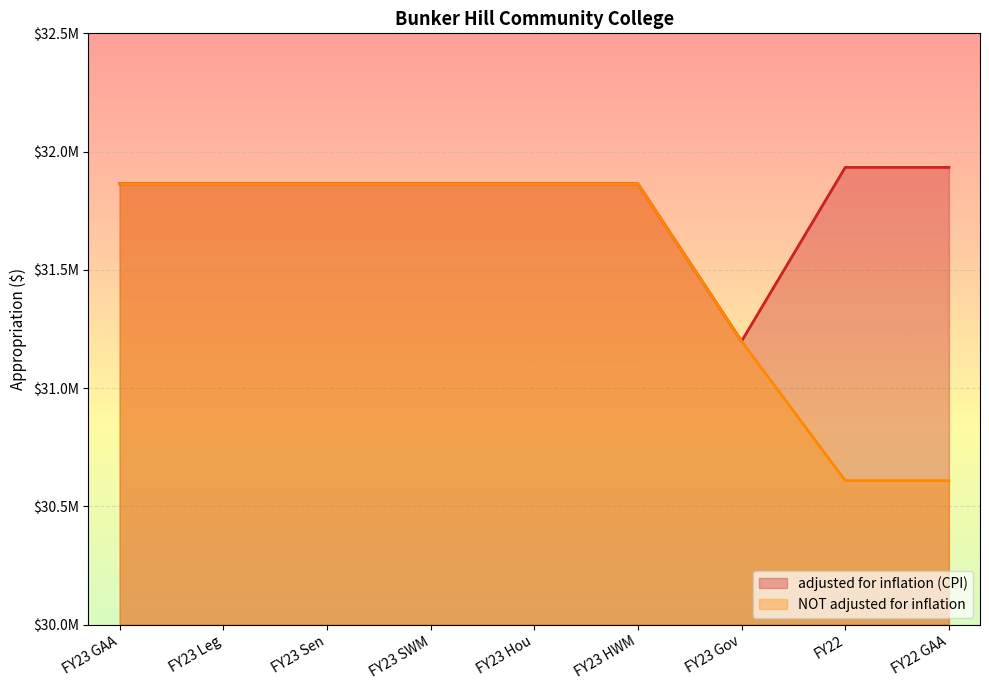

In adjusted for inflation (CPI), how many points are lower than both neighbors (excluding endpoints)?

1